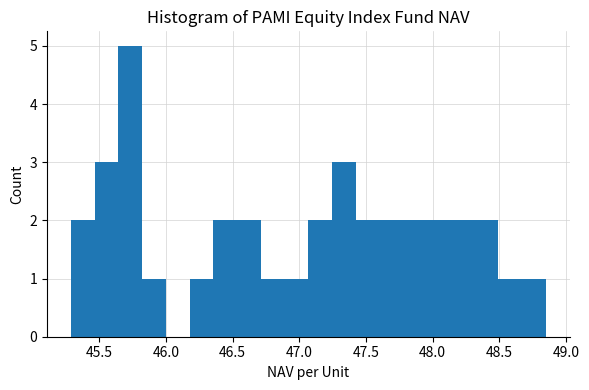

Around what value on the x-axis is the tallest bar? Give the approximate position of its centre, as read against the axis.

45.75